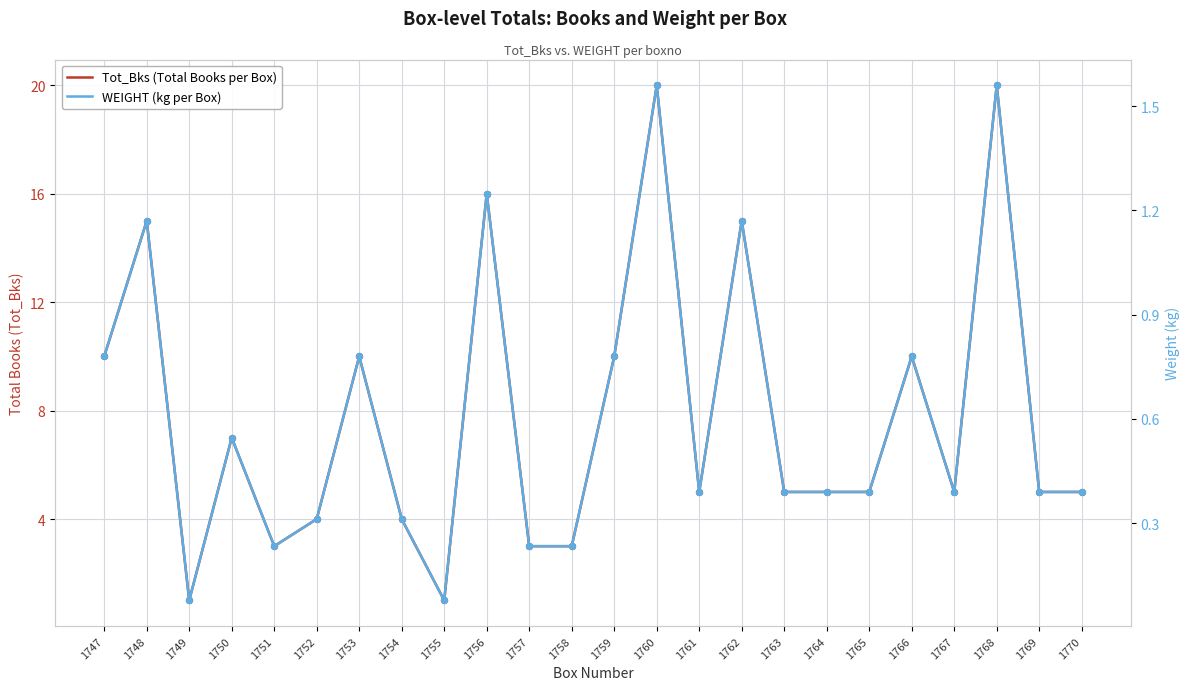

Which series contains the highest Y value?

Tot_Bks (Total Books per Box)